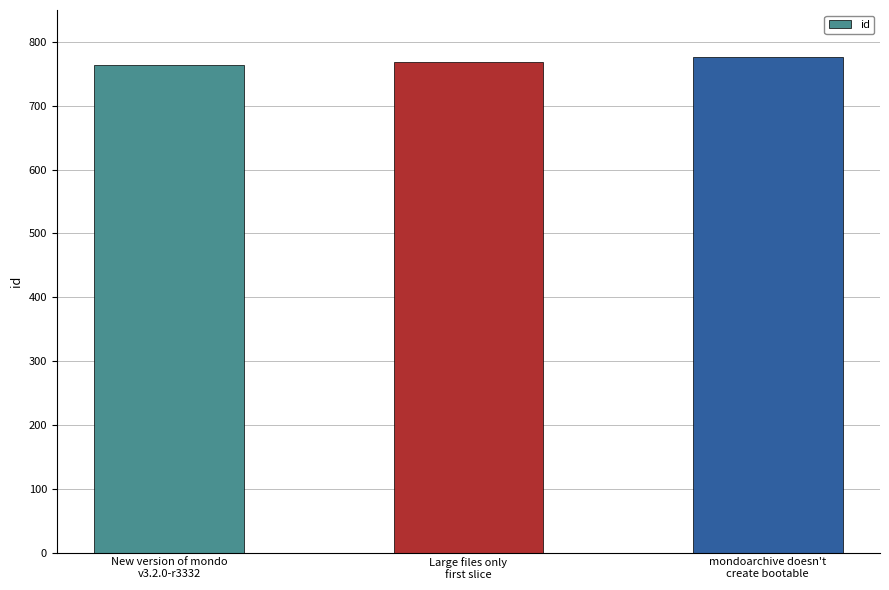

What is the value of the 2nd bar from the left?

768